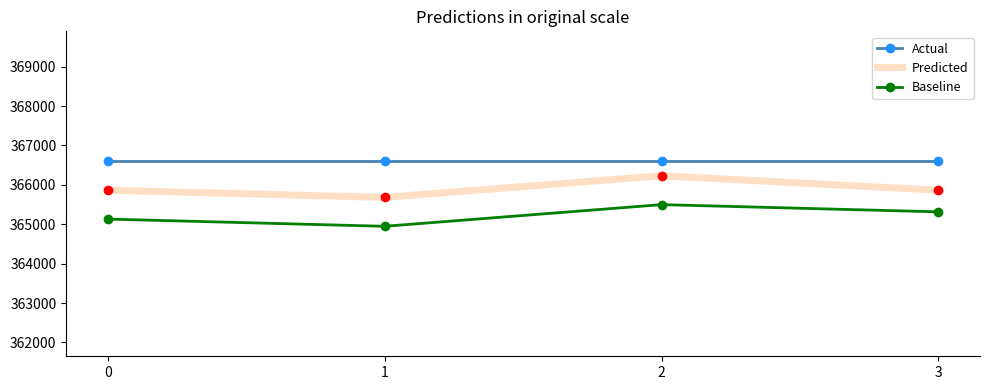

What is the smallest value displayed?

364948.3